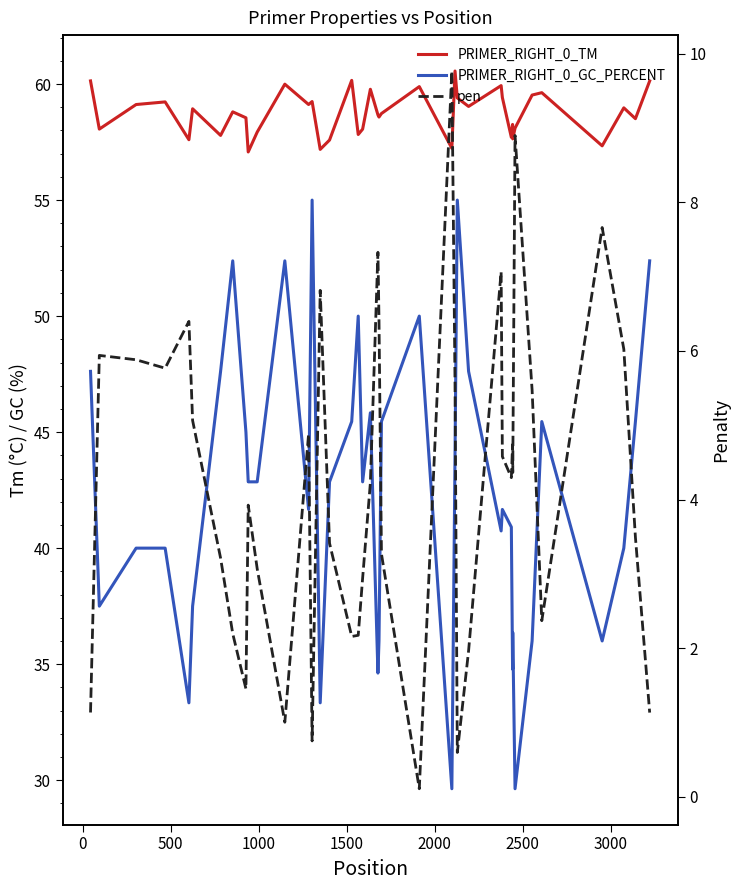

How many lines are shown in the chart?

3